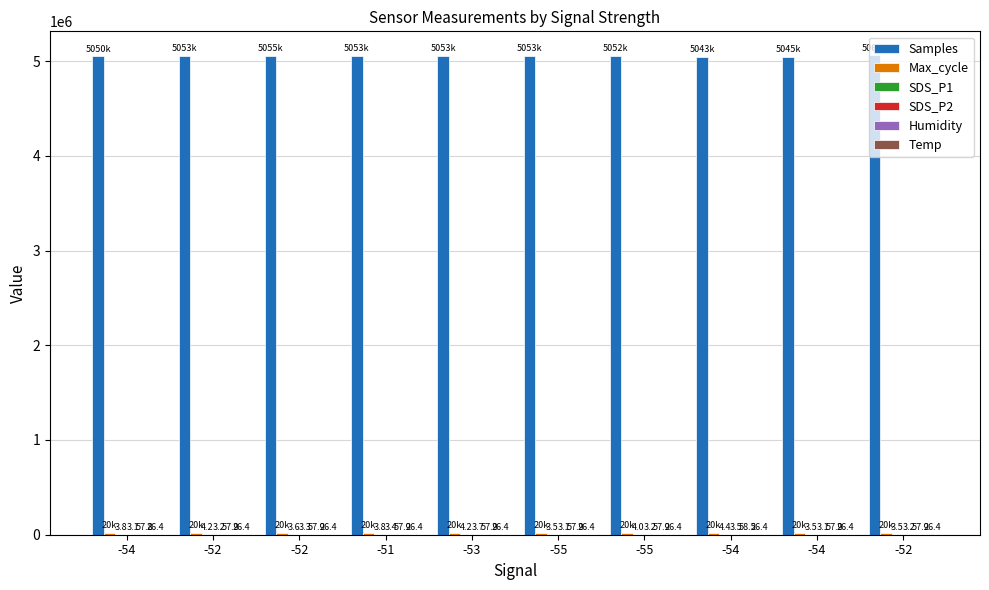

What is the sum of the Humidity values at -54 and -52?

115.7